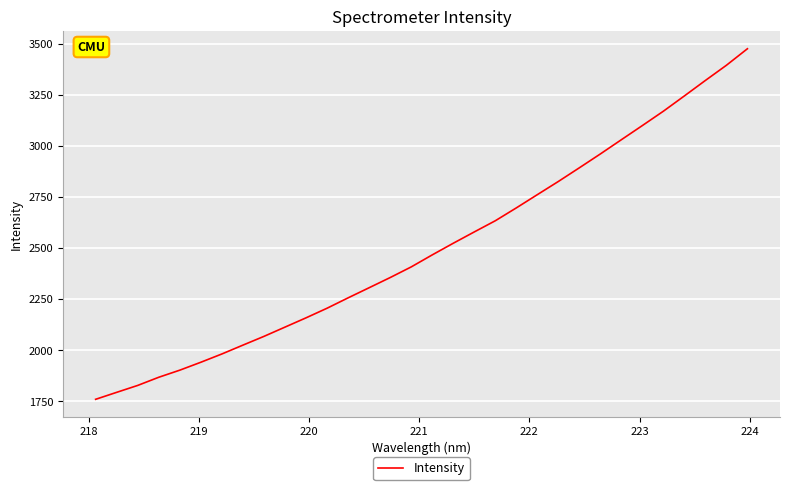

What is the maximum value shown in the chart?

3477.6